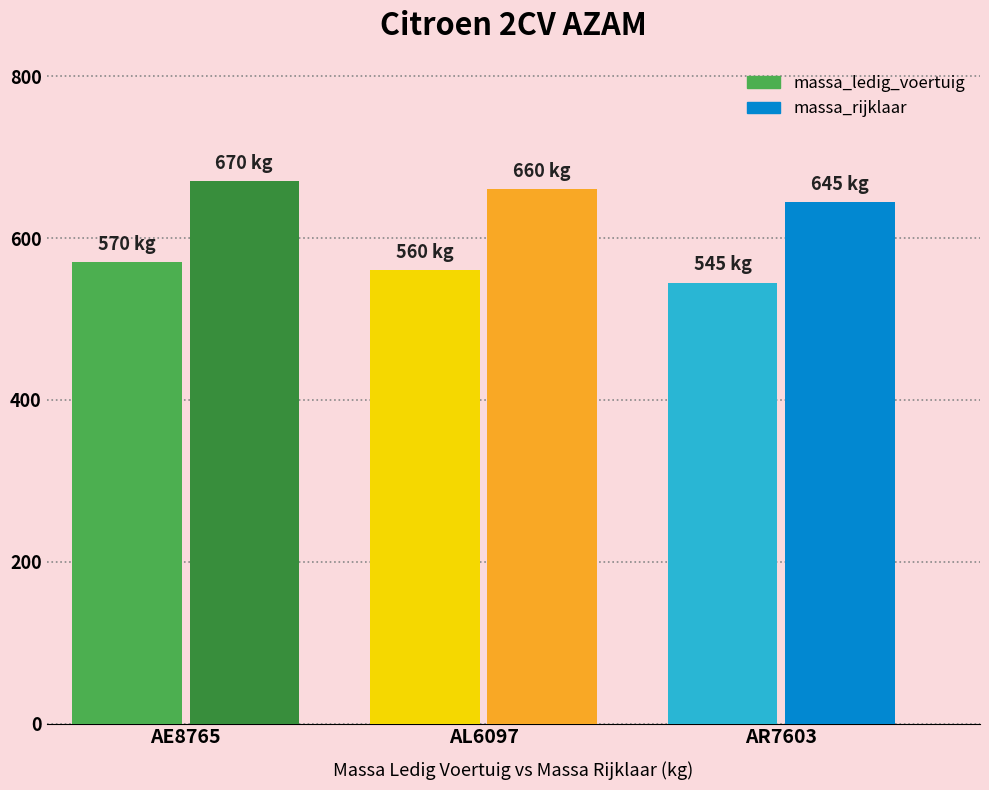

Where is massa_ledig_voertuig nearest to the value 557?

AL6097